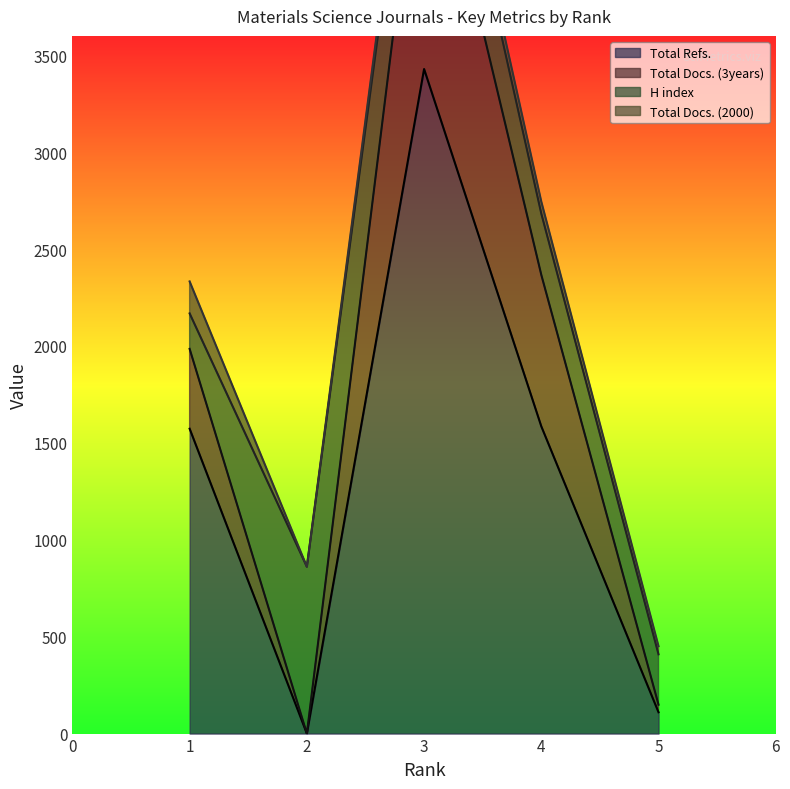

Which series has the widest spread of values?

Total Docs. (3years)